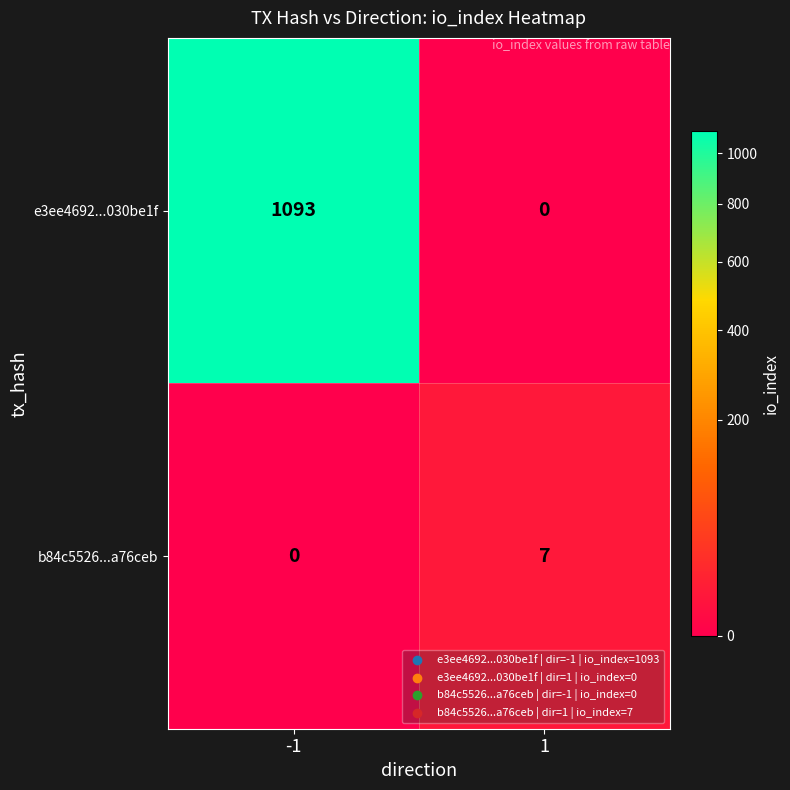

Rank the series by their average value, from lowest to highest.

b84c5526...a76ceb, e3ee4692...030be1f